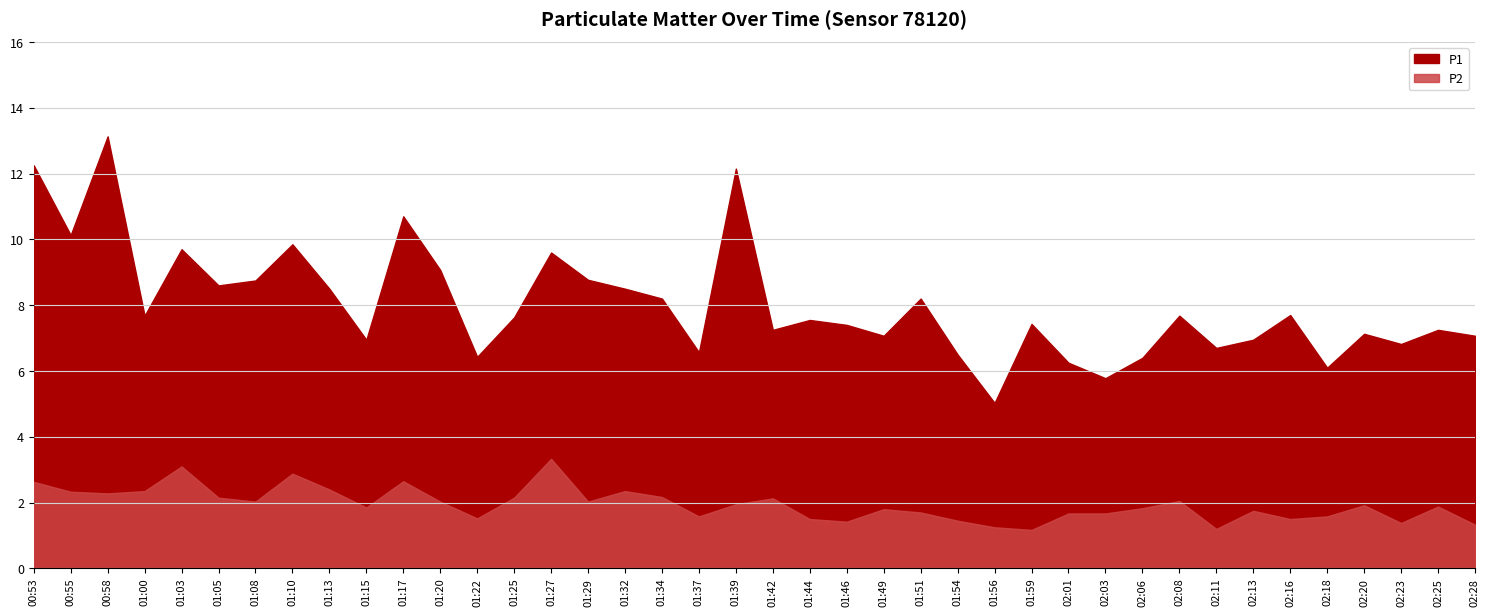

How many data points does each series have?

40